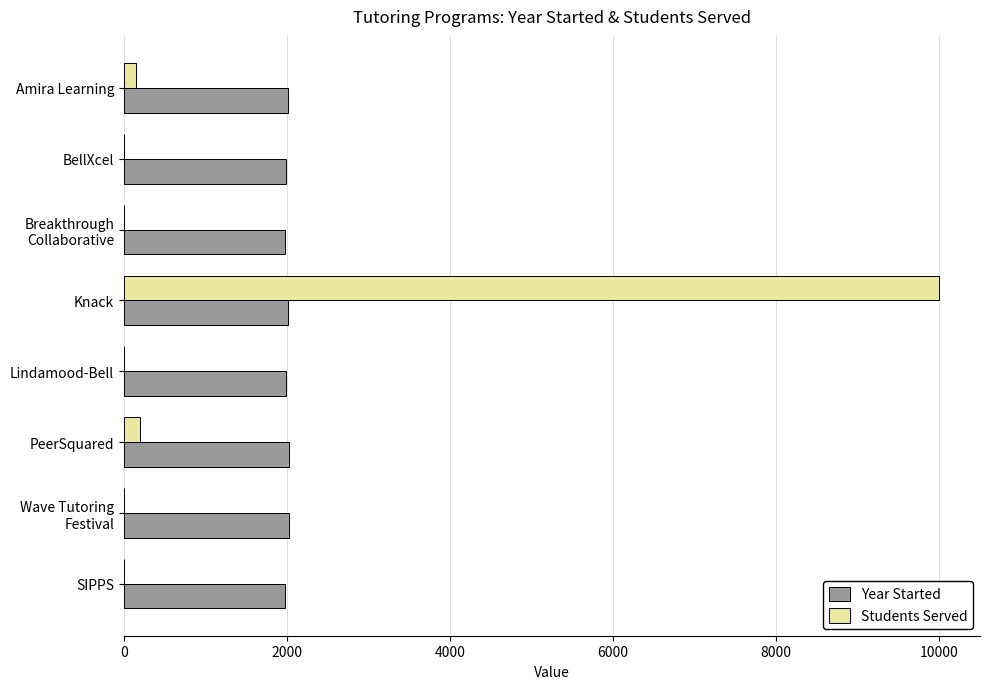

What value does the Year Started series have at SIPPS?

1980